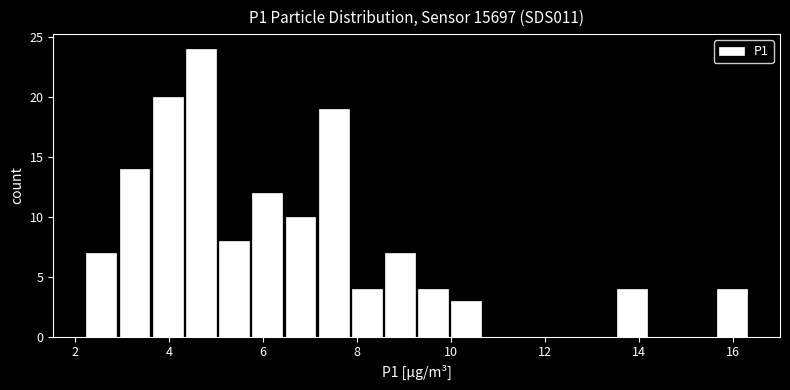

Read against the x-axis, roughly where is the centre of the tallest bar?

4.6